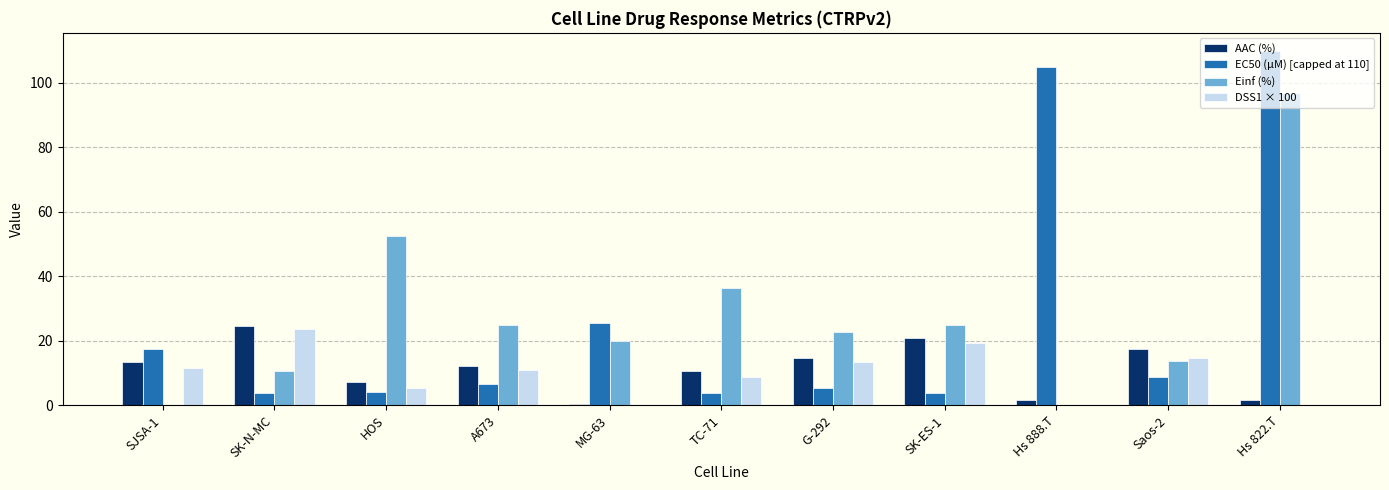

Is the value of Einf (%) at Hs 888.T greater than the value of AAC (%) at Saos-2?

No